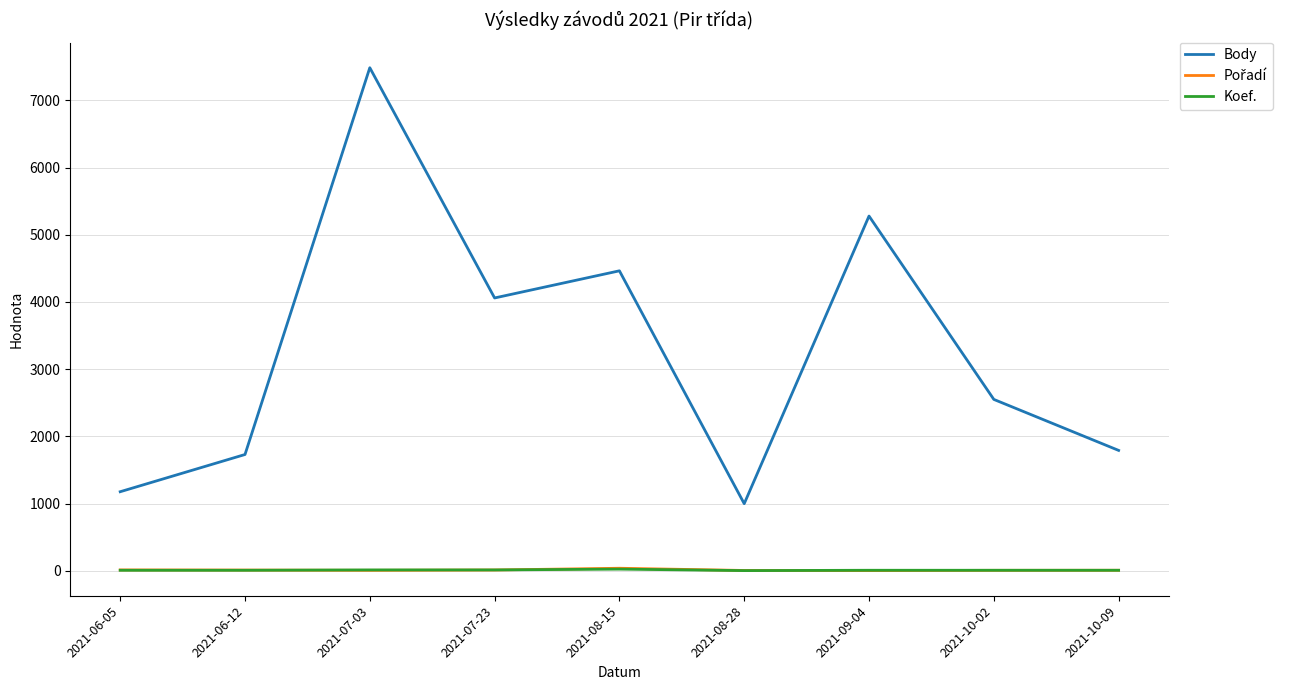

What position from the left is 2021-06-05?

1